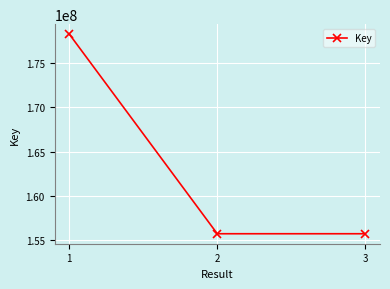

How many data points are less than 155741458?

1